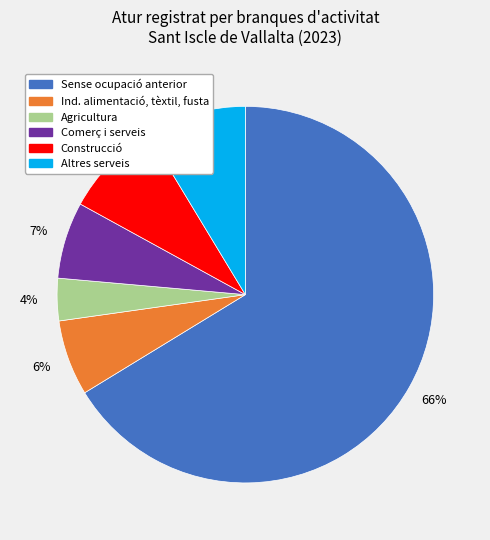

Between Sense ocupació anterior and Altres serveis, which is larger?

Sense ocupació anterior